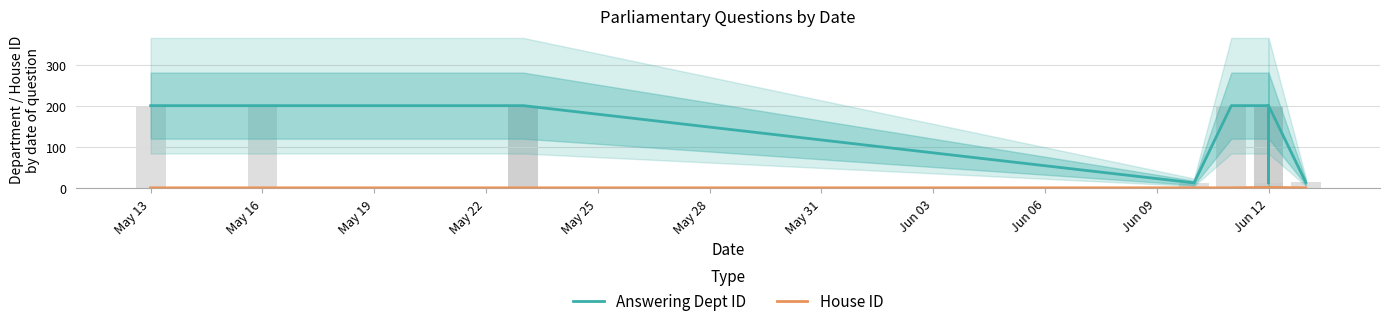

What is the label of the 2nd bar from the left?

May 16